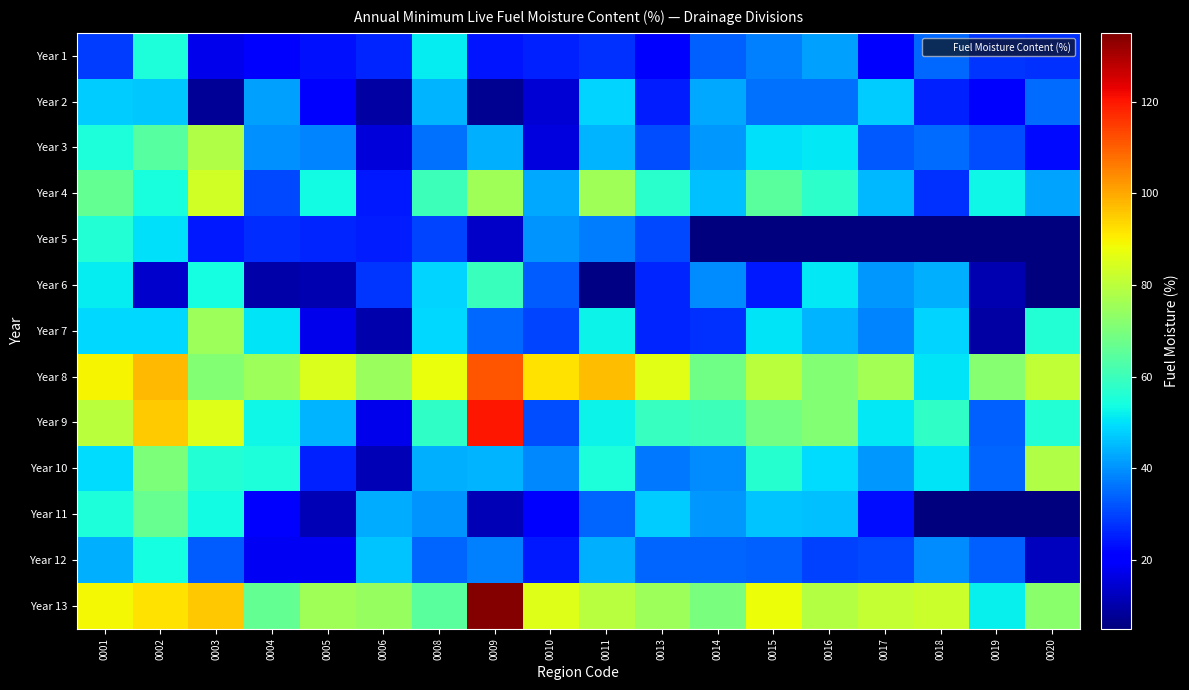

What is the maximum value shown in the chart?

134.1